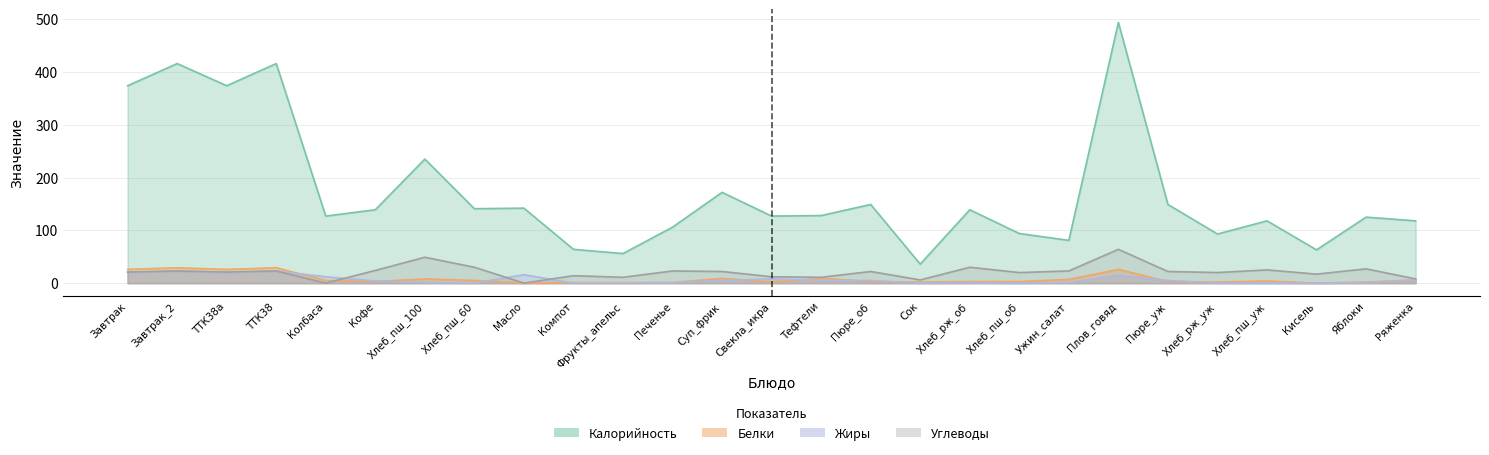

How many interior local peaks does the Углеводы series have?

10